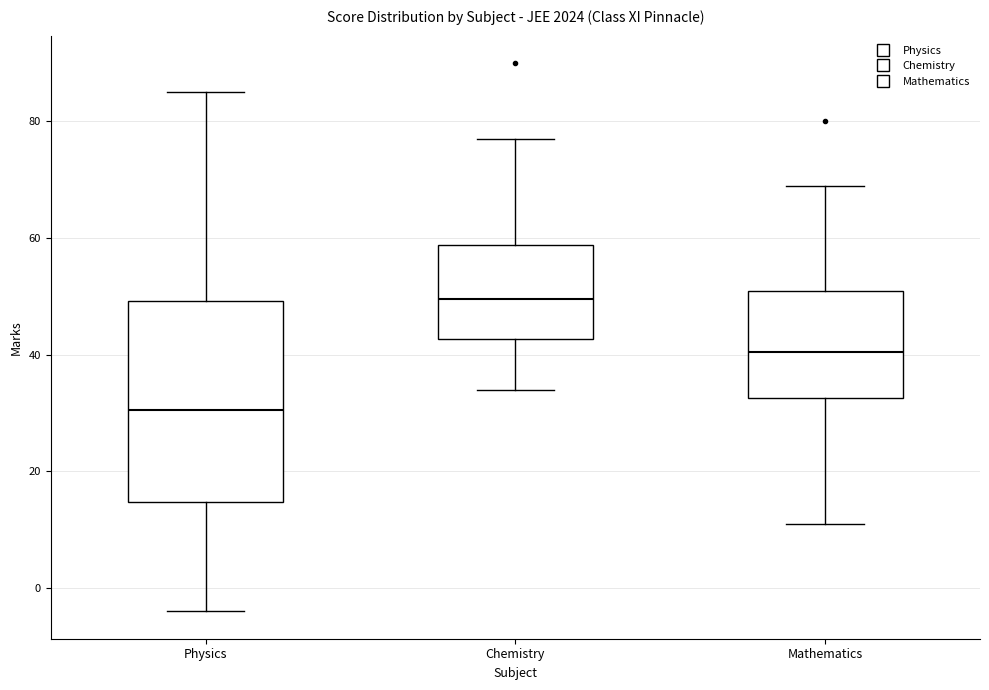

Where does the median line of the box for Chemistry sit on the y-axis? The values are not printed on the chart, so give them approximately, as read against the axis.

50